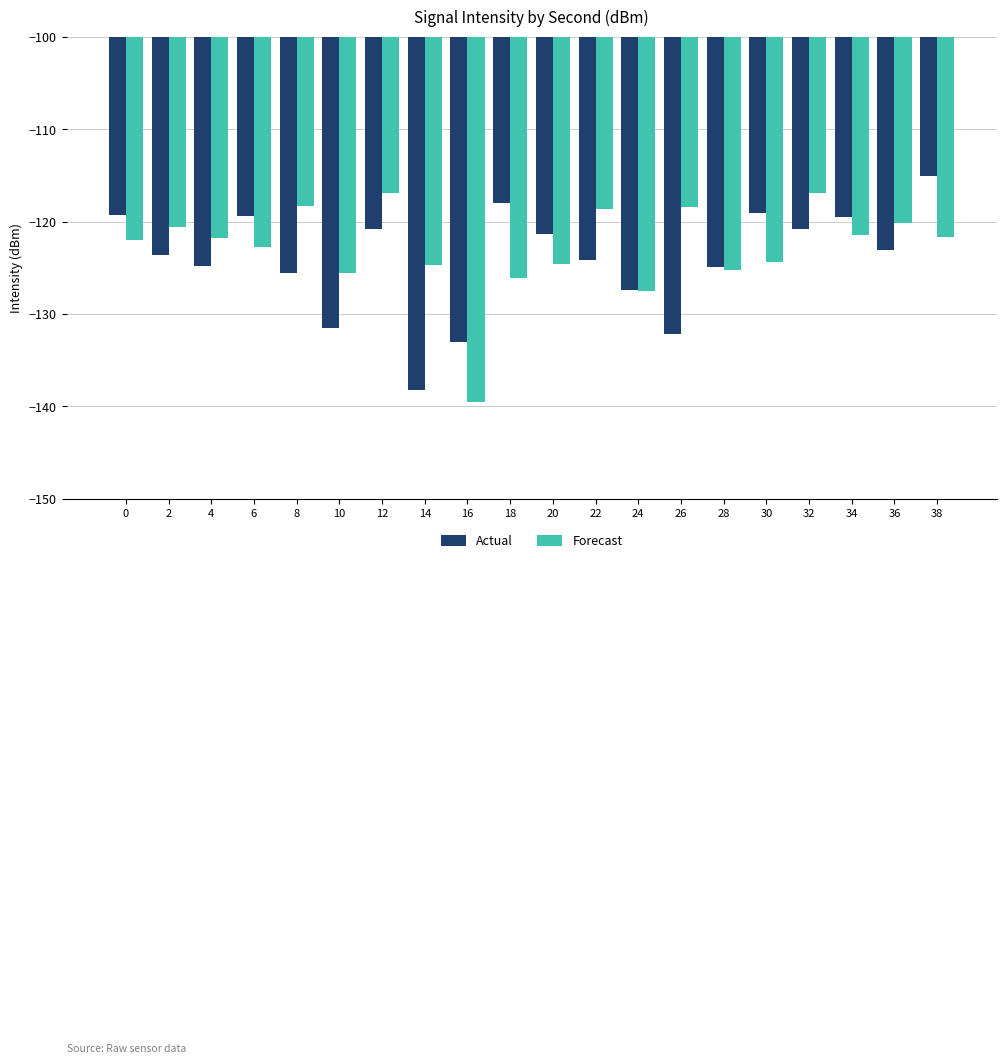

What is the difference between the second highest and second lowest values in the Actual series?

15.1